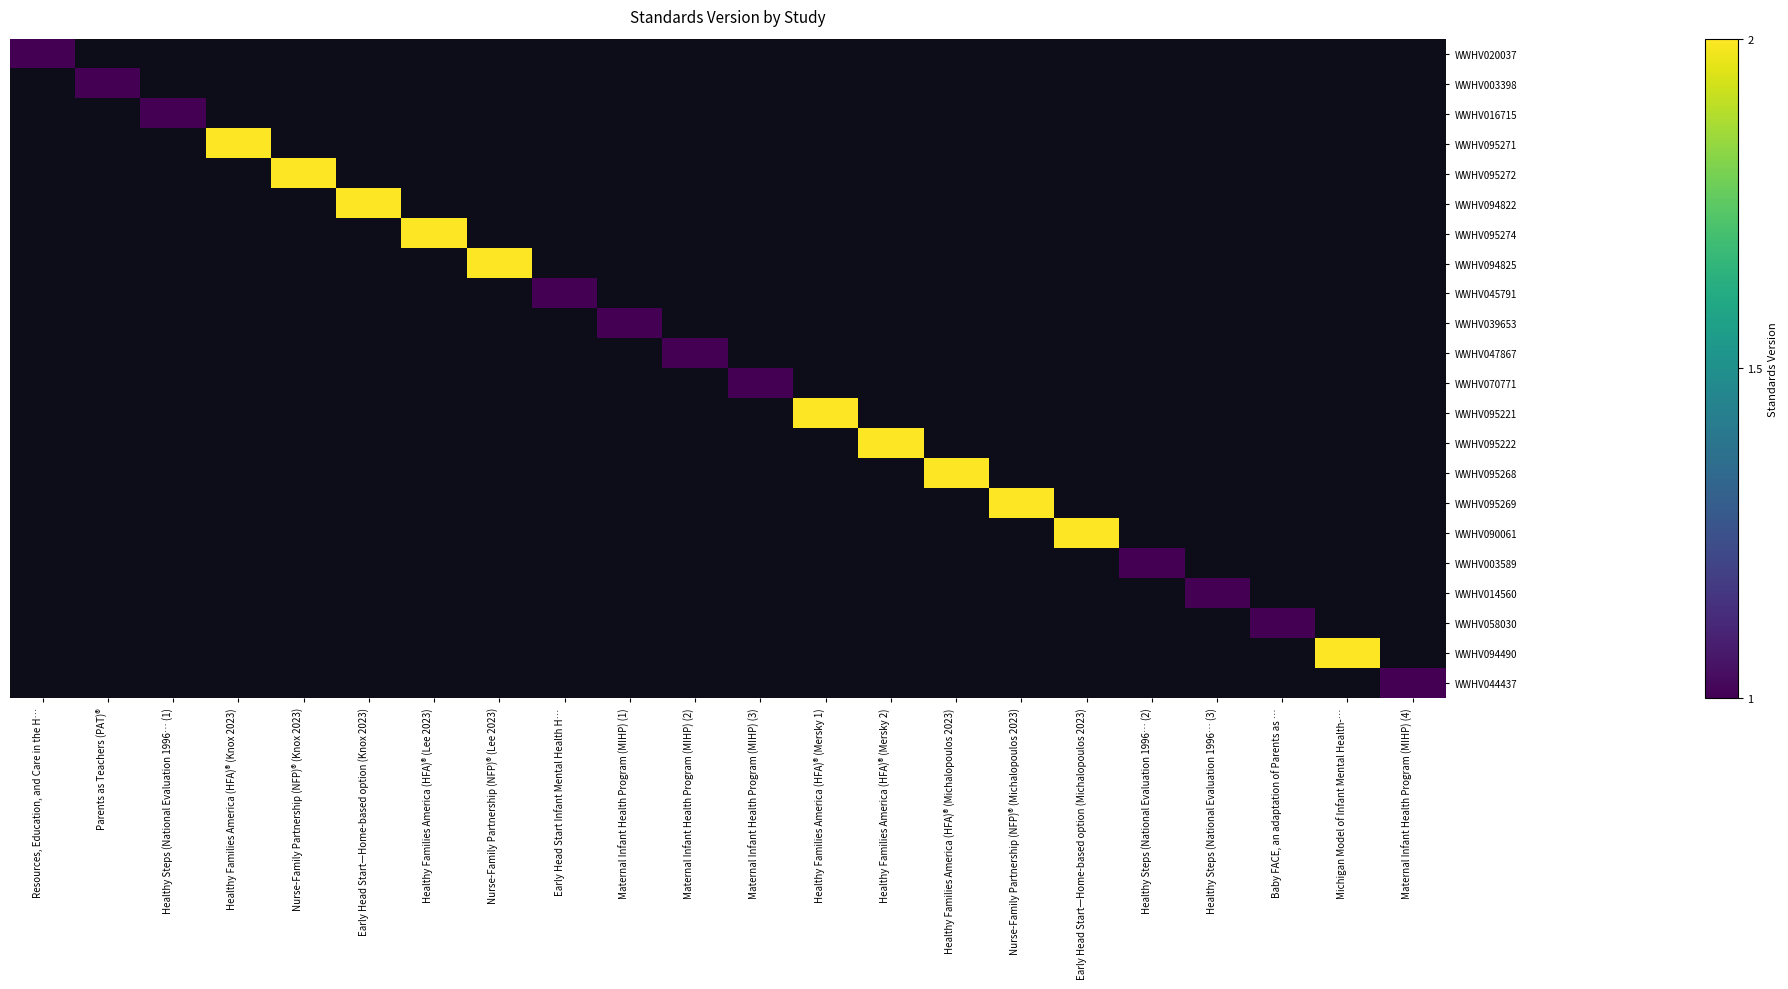

Reading left to right, what are all the values shown in this chart?

WWHV020037: Resources, Education, and Care in the H…=1	Parents as Teachers (PAT)®=0	Healthy Steps (National Evaluation 1996… (1)=0	Healthy Families America (HFA)® (Knox 2023)=0	Nurse-Family Partnership (NFP)® (Knox 2023)=0	Early Head Start—Home-based option (Knox 2023)=0	Healthy Families America (HFA)® (Lee 2023)=0	Nurse-Family Partnership (NFP)® (Lee 2023)=0	Early Head Start Infant Mental Health H…=0	Maternal Infant Health Program (MIHP) (1)=0	Maternal Infant Health Program (MIHP) (2)=0	Maternal Infant Health Program (MIHP) (3)=0	Healthy Families America (HFA)® (Mersky 1)=0	Healthy Families America (HFA)® (Mersky 2)=0	Healthy Families America (HFA)® (Michalopoulos 2023)=0	Nurse-Family Partnership (NFP)® (Michalopoulos 2023)=0	Early Head Start—Home-based option (Michalopoulos 2023)=0	Healthy Steps (National Evaluation 1996… (2)=0	Healthy Steps (National Evaluation 1996… (3)=0	Baby FACE, an adaptation of Parents as …=0	Michigan Model of Infant Mental Health-…=0	Maternal Infant Health Program (MIHP) (4)=0
WWHV003398: Resources, Education, and Care in the H…=0	Parents as Teachers (PAT)®=1	Healthy Steps (National Evaluation 1996… (1)=0	Healthy Families America (HFA)® (Knox 2023)=0	Nurse-Family Partnership (NFP)® (Knox 2023)=0	Early Head Start—Home-based option (Knox 2023)=0	Healthy Families America (HFA)® (Lee 2023)=0	Nurse-Family Partnership (NFP)® (Lee 2023)=0	Early Head Start Infant Mental Health H…=0	Maternal Infant Health Program (MIHP) (1)=0	Maternal Infant Health Program (MIHP) (2)=0	Maternal Infant Health Program (MIHP) (3)=0	Healthy Families America (HFA)® (Mersky 1)=0	Healthy Families America (HFA)® (Mersky 2)=0	Healthy Families America (HFA)® (Michalopoulos 2023)=0	Nurse-Family Partnership (NFP)® (Michalopoulos 2023)=0	Early Head Start—Home-based option (Michalopoulos 2023)=0	Healthy Steps (National Evaluation 1996… (2)=0	Healthy Steps (National Evaluation 1996… (3)=0	Baby FACE, an adaptation of Parents as …=0	Michigan Model of Infant Mental Health-…=0	Maternal Infant Health Program (MIHP) (4)=0
WWHV016715: Resources, Education, and Care in the H…=0	Parents as Teachers (PAT)®=0	Healthy Steps (National Evaluation 1996… (1)=1	Healthy Families America (HFA)® (Knox 2023)=0	Nurse-Family Partnership (NFP)® (Knox 2023)=0	Early Head Start—Home-based option (Knox 2023)=0	Healthy Families America (HFA)® (Lee 2023)=0	Nurse-Family Partnership (NFP)® (Lee 2023)=0	Early Head Start Infant Mental Health H…=0	Maternal Infant Health Program (MIHP) (1)=0	Maternal Infant Health Program (MIHP) (2)=0	Maternal Infant Health Program (MIHP) (3)=0	Healthy Families America (HFA)® (Mersky 1)=0	Healthy Families America (HFA)® (Mersky 2)=0	Healthy Families America (HFA)® (Michalopoulos 2023)=0	Nurse-Family Partnership (NFP)® (Michalopoulos 2023)=0	Early Head Start—Home-based option (Michalopoulos 2023)=0	Healthy Steps (National Evaluation 1996… (2)=0	Healthy Steps (National Evaluation 1996… (3)=0	Baby FACE, an adaptation of Parents as …=0	Michigan Model of Infant Mental Health-…=0	Maternal Infant Health Program (MIHP) (4)=0
WWHV095271: Resources, Education, and Care in the H…=0	Parents as Teachers (PAT)®=0	Healthy Steps (National Evaluation 1996… (1)=0	Healthy Families America (HFA)® (Knox 2023)=2	Nurse-Family Partnership (NFP)® (Knox 2023)=0	Early Head Start—Home-based option (Knox 2023)=0	Healthy Families America (HFA)® (Lee 2023)=0	Nurse-Family Partnership (NFP)® (Lee 2023)=0	Early Head Start Infant Mental Health H…=0	Maternal Infant Health Program (MIHP) (1)=0	Maternal Infant Health Program (MIHP) (2)=0	Maternal Infant Health Program (MIHP) (3)=0	Healthy Families America (HFA)® (Mersky 1)=0	Healthy Families America (HFA)® (Mersky 2)=0	Healthy Families America (HFA)® (Michalopoulos 2023)=0	Nurse-Family Partnership (NFP)® (Michalopoulos 2023)=0	Early Head Start—Home-based option (Michalopoulos 2023)=0	Healthy Steps (National Evaluation 1996… (2)=0	Healthy Steps (National Evaluation 1996… (3)=0	Baby FACE, an adaptation of Parents as …=0	Michigan Model of Infant Mental Health-…=0	Maternal Infant Health Program (MIHP) (4)=0
WWHV095272: Resources, Education, and Care in the H…=0	Parents as Teachers (PAT)®=0	Healthy Steps (National Evaluation 1996… (1)=0	Healthy Families America (HFA)® (Knox 2023)=0	Nurse-Family Partnership (NFP)® (Knox 2023)=2	Early Head Start—Home-based option (Knox 2023)=0	Healthy Families America (HFA)® (Lee 2023)=0	Nurse-Family Partnership (NFP)® (Lee 2023)=0	Early Head Start Infant Mental Health H…=0	Maternal Infant Health Program (MIHP) (1)=0	Maternal Infant Health Program (MIHP) (2)=0	Maternal Infant Health Program (MIHP) (3)=0	Healthy Families America (HFA)® (Mersky 1)=0	Healthy Families America (HFA)® (Mersky 2)=0	Healthy Families America (HFA)® (Michalopoulos 2023)=0	Nurse-Family Partnership (NFP)® (Michalopoulos 2023)=0	Early Head Start—Home-based option (Michalopoulos 2023)=0	Healthy Steps (National Evaluation 1996… (2)=0	Healthy Steps (National Evaluation 1996… (3)=0	Baby FACE, an adaptation of Parents as …=0	Michigan Model of Infant Mental Health-…=0	Maternal Infant Health Program (MIHP) (4)=0
WWHV094822: Resources, Education, and Care in the H…=0	Parents as Teachers (PAT)®=0	Healthy Steps (National Evaluation 1996… (1)=0	Healthy Families America (HFA)® (Knox 2023)=0	Nurse-Family Partnership (NFP)® (Knox 2023)=0	Early Head Start—Home-based option (Knox 2023)=2	Healthy Families America (HFA)® (Lee 2023)=0	Nurse-Family Partnership (NFP)® (Lee 2023)=0	Early Head Start Infant Mental Health H…=0	Maternal Infant Health Program (MIHP) (1)=0	Maternal Infant Health Program (MIHP) (2)=0	Maternal Infant Health Program (MIHP) (3)=0	Healthy Families America (HFA)® (Mersky 1)=0	Healthy Families America (HFA)® (Mersky 2)=0	Healthy Families America (HFA)® (Michalopoulos 2023)=0	Nurse-Family Partnership (NFP)® (Michalopoulos 2023)=0	Early Head Start—Home-based option (Michalopoulos 2023)=0	Healthy Steps (National Evaluation 1996… (2)=0	Healthy Steps (National Evaluation 1996… (3)=0	Baby FACE, an adaptation of Parents as …=0	Michigan Model of Infant Mental Health-…=0	Maternal Infant Health Program (MIHP) (4)=0
WWHV095274: Resources, Education, and Care in the H…=0	Parents as Teachers (PAT)®=0	Healthy Steps (National Evaluation 1996… (1)=0	Healthy Families America (HFA)® (Knox 2023)=0	Nurse-Family Partnership (NFP)® (Knox 2023)=0	Early Head Start—Home-based option (Knox 2023)=0	Healthy Families America (HFA)® (Lee 2023)=2	Nurse-Family Partnership (NFP)® (Lee 2023)=0	Early Head Start Infant Mental Health H…=0	Maternal Infant Health Program (MIHP) (1)=0	Maternal Infant Health Program (MIHP) (2)=0	Maternal Infant Health Program (MIHP) (3)=0	Healthy Families America (HFA)® (Mersky 1)=0	Healthy Families America (HFA)® (Mersky 2)=0	Healthy Families America (HFA)® (Michalopoulos 2023)=0	Nurse-Family Partnership (NFP)® (Michalopoulos 2023)=0	Early Head Start—Home-based option (Michalopoulos 2023)=0	Healthy Steps (National Evaluation 1996… (2)=0	Healthy Steps (National Evaluation 1996… (3)=0	Baby FACE, an adaptation of Parents as …=0	Michigan Model of Infant Mental Health-…=0	Maternal Infant Health Program (MIHP) (4)=0
WWHV094825: Resources, Education, and Care in the H…=0	Parents as Teachers (PAT)®=0	Healthy Steps (National Evaluation 1996… (1)=0	Healthy Families America (HFA)® (Knox 2023)=0	Nurse-Family Partnership (NFP)® (Knox 2023)=0	Early Head Start—Home-based option (Knox 2023)=0	Healthy Families America (HFA)® (Lee 2023)=0	Nurse-Family Partnership (NFP)® (Lee 2023)=2	Early Head Start Infant Mental Health H…=0	Maternal Infant Health Program (MIHP) (1)=0	Maternal Infant Health Program (MIHP) (2)=0	Maternal Infant Health Program (MIHP) (3)=0	Healthy Families America (HFA)® (Mersky 1)=0	Healthy Families America (HFA)® (Mersky 2)=0	Healthy Families America (HFA)® (Michalopoulos 2023)=0	Nurse-Family Partnership (NFP)® (Michalopoulos 2023)=0	Early Head Start—Home-based option (Michalopoulos 2023)=0	Healthy Steps (National Evaluation 1996… (2)=0	Healthy Steps (National Evaluation 1996… (3)=0	Baby FACE, an adaptation of Parents as …=0	Michigan Model of Infant Mental Health-…=0	Maternal Infant Health Program (MIHP) (4)=0
WWHV045791: Resources, Education, and Care in the H…=0	Parents as Teachers (PAT)®=0	Healthy Steps (National Evaluation 1996… (1)=0	Healthy Families America (HFA)® (Knox 2023)=0	Nurse-Family Partnership (NFP)® (Knox 2023)=0	Early Head Start—Home-based option (Knox 2023)=0	Healthy Families America (HFA)® (Lee 2023)=0	Nurse-Family Partnership (NFP)® (Lee 2023)=0	Early Head Start Infant Mental Health H…=1	Maternal Infant Health Program (MIHP) (1)=0	Maternal Infant Health Program (MIHP) (2)=0	Maternal Infant Health Program (MIHP) (3)=0	Healthy Families America (HFA)® (Mersky 1)=0	Healthy Families America (HFA)® (Mersky 2)=0	Healthy Families America (HFA)® (Michalopoulos 2023)=0	Nurse-Family Partnership (NFP)® (Michalopoulos 2023)=0	Early Head Start—Home-based option (Michalopoulos 2023)=0	Healthy Steps (National Evaluation 1996… (2)=0	Healthy Steps (National Evaluation 1996… (3)=0	Baby FACE, an adaptation of Parents as …=0	Michigan Model of Infant Mental Health-…=0	Maternal Infant Health Program (MIHP) (4)=0
WWHV039653: Resources, Education, and Care in the H…=0	Parents as Teachers (PAT)®=0	Healthy Steps (National Evaluation 1996… (1)=0	Healthy Families America (HFA)® (Knox 2023)=0	Nurse-Family Partnership (NFP)® (Knox 2023)=0	Early Head Start—Home-based option (Knox 2023)=0	Healthy Families America (HFA)® (Lee 2023)=0	Nurse-Family Partnership (NFP)® (Lee 2023)=0	Early Head Start Infant Mental Health H…=0	Maternal Infant Health Program (MIHP) (1)=1	Maternal Infant Health Program (MIHP) (2)=0	Maternal Infant Health Program (MIHP) (3)=0	Healthy Families America (HFA)® (Mersky 1)=0	Healthy Families America (HFA)® (Mersky 2)=0	Healthy Families America (HFA)® (Michalopoulos 2023)=0	Nurse-Family Partnership (NFP)® (Michalopoulos 2023)=0	Early Head Start—Home-based option (Michalopoulos 2023)=0	Healthy Steps (National Evaluation 1996… (2)=0	Healthy Steps (National Evaluation 1996… (3)=0	Baby FACE, an adaptation of Parents as …=0	Michigan Model of Infant Mental Health-…=0	Maternal Infant Health Program (MIHP) (4)=0
WWHV047867: Resources, Education, and Care in the H…=0	Parents as Teachers (PAT)®=0	Healthy Steps (National Evaluation 1996… (1)=0	Healthy Families America (HFA)® (Knox 2023)=0	Nurse-Family Partnership (NFP)® (Knox 2023)=0	Early Head Start—Home-based option (Knox 2023)=0	Healthy Families America (HFA)® (Lee 2023)=0	Nurse-Family Partnership (NFP)® (Lee 2023)=0	Early Head Start Infant Mental Health H…=0	Maternal Infant Health Program (MIHP) (1)=0	Maternal Infant Health Program (MIHP) (2)=1	Maternal Infant Health Program (MIHP) (3)=0	Healthy Families America (HFA)® (Mersky 1)=0	Healthy Families America (HFA)® (Mersky 2)=0	Healthy Families America (HFA)® (Michalopoulos 2023)=0	Nurse-Family Partnership (NFP)® (Michalopoulos 2023)=0	Early Head Start—Home-based option (Michalopoulos 2023)=0	Healthy Steps (National Evaluation 1996… (2)=0	Healthy Steps (National Evaluation 1996… (3)=0	Baby FACE, an adaptation of Parents as …=0	Michigan Model of Infant Mental Health-…=0	Maternal Infant Health Program (MIHP) (4)=0
WWHV070771: Resources, Education, and Care in the H…=0	Parents as Teachers (PAT)®=0	Healthy Steps (National Evaluation 1996… (1)=0	Healthy Families America (HFA)® (Knox 2023)=0	Nurse-Family Partnership (NFP)® (Knox 2023)=0	Early Head Start—Home-based option (Knox 2023)=0	Healthy Families America (HFA)® (Lee 2023)=0	Nurse-Family Partnership (NFP)® (Lee 2023)=0	Early Head Start Infant Mental Health H…=0	Maternal Infant Health Program (MIHP) (1)=0	Maternal Infant Health Program (MIHP) (2)=0	Maternal Infant Health Program (MIHP) (3)=1	Healthy Families America (HFA)® (Mersky 1)=0	Healthy Families America (HFA)® (Mersky 2)=0	Healthy Families America (HFA)® (Michalopoulos 2023)=0	Nurse-Family Partnership (NFP)® (Michalopoulos 2023)=0	Early Head Start—Home-based option (Michalopoulos 2023)=0	Healthy Steps (National Evaluation 1996… (2)=0	Healthy Steps (National Evaluation 1996… (3)=0	Baby FACE, an adaptation of Parents as …=0	Michigan Model of Infant Mental Health-…=0	Maternal Infant Health Program (MIHP) (4)=0
WWHV095221: Resources, Education, and Care in the H…=0	Parents as Teachers (PAT)®=0	Healthy Steps (National Evaluation 1996… (1)=0	Healthy Families America (HFA)® (Knox 2023)=0	Nurse-Family Partnership (NFP)® (Knox 2023)=0	Early Head Start—Home-based option (Knox 2023)=0	Healthy Families America (HFA)® (Lee 2023)=0	Nurse-Family Partnership (NFP)® (Lee 2023)=0	Early Head Start Infant Mental Health H…=0	Maternal Infant Health Program (MIHP) (1)=0	Maternal Infant Health Program (MIHP) (2)=0	Maternal Infant Health Program (MIHP) (3)=0	Healthy Families America (HFA)® (Mersky 1)=2	Healthy Families America (HFA)® (Mersky 2)=0	Healthy Families America (HFA)® (Michalopoulos 2023)=0	Nurse-Family Partnership (NFP)® (Michalopoulos 2023)=0	Early Head Start—Home-based option (Michalopoulos 2023)=0	Healthy Steps (National Evaluation 1996… (2)=0	Healthy Steps (National Evaluation 1996… (3)=0	Baby FACE, an adaptation of Parents as …=0	Michigan Model of Infant Mental Health-…=0	Maternal Infant Health Program (MIHP) (4)=0
WWHV095222: Resources, Education, and Care in the H…=0	Parents as Teachers (PAT)®=0	Healthy Steps (National Evaluation 1996… (1)=0	Healthy Families America (HFA)® (Knox 2023)=0	Nurse-Family Partnership (NFP)® (Knox 2023)=0	Early Head Start—Home-based option (Knox 2023)=0	Healthy Families America (HFA)® (Lee 2023)=0	Nurse-Family Partnership (NFP)® (Lee 2023)=0	Early Head Start Infant Mental Health H…=0	Maternal Infant Health Program (MIHP) (1)=0	Maternal Infant Health Program (MIHP) (2)=0	Maternal Infant Health Program (MIHP) (3)=0	Healthy Families America (HFA)® (Mersky 1)=0	Healthy Families America (HFA)® (Mersky 2)=2	Healthy Families America (HFA)® (Michalopoulos 2023)=0	Nurse-Family Partnership (NFP)® (Michalopoulos 2023)=0	Early Head Start—Home-based option (Michalopoulos 2023)=0	Healthy Steps (National Evaluation 1996… (2)=0	Healthy Steps (National Evaluation 1996… (3)=0	Baby FACE, an adaptation of Parents as …=0	Michigan Model of Infant Mental Health-…=0	Maternal Infant Health Program (MIHP) (4)=0
WWHV095268: Resources, Education, and Care in the H…=0	Parents as Teachers (PAT)®=0	Healthy Steps (National Evaluation 1996… (1)=0	Healthy Families America (HFA)® (Knox 2023)=0	Nurse-Family Partnership (NFP)® (Knox 2023)=0	Early Head Start—Home-based option (Knox 2023)=0	Healthy Families America (HFA)® (Lee 2023)=0	Nurse-Family Partnership (NFP)® (Lee 2023)=0	Early Head Start Infant Mental Health H…=0	Maternal Infant Health Program (MIHP) (1)=0	Maternal Infant Health Program (MIHP) (2)=0	Maternal Infant Health Program (MIHP) (3)=0	Healthy Families America (HFA)® (Mersky 1)=0	Healthy Families America (HFA)® (Mersky 2)=0	Healthy Families America (HFA)® (Michalopoulos 2023)=2	Nurse-Family Partnership (NFP)® (Michalopoulos 2023)=0	Early Head Start—Home-based option (Michalopoulos 2023)=0	Healthy Steps (National Evaluation 1996… (2)=0	Healthy Steps (National Evaluation 1996… (3)=0	Baby FACE, an adaptation of Parents as …=0	Michigan Model of Infant Mental Health-…=0	Maternal Infant Health Program (MIHP) (4)=0
WWHV095269: Resources, Education, and Care in the H…=0	Parents as Teachers (PAT)®=0	Healthy Steps (National Evaluation 1996… (1)=0	Healthy Families America (HFA)® (Knox 2023)=0	Nurse-Family Partnership (NFP)® (Knox 2023)=0	Early Head Start—Home-based option (Knox 2023)=0	Healthy Families America (HFA)® (Lee 2023)=0	Nurse-Family Partnership (NFP)® (Lee 2023)=0	Early Head Start Infant Mental Health H…=0	Maternal Infant Health Program (MIHP) (1)=0	Maternal Infant Health Program (MIHP) (2)=0	Maternal Infant Health Program (MIHP) (3)=0	Healthy Families America (HFA)® (Mersky 1)=0	Healthy Families America (HFA)® (Mersky 2)=0	Healthy Families America (HFA)® (Michalopoulos 2023)=0	Nurse-Family Partnership (NFP)® (Michalopoulos 2023)=2	Early Head Start—Home-based option (Michalopoulos 2023)=0	Healthy Steps (National Evaluation 1996… (2)=0	Healthy Steps (National Evaluation 1996… (3)=0	Baby FACE, an adaptation of Parents as …=0	Michigan Model of Infant Mental Health-…=0	Maternal Infant Health Program (MIHP) (4)=0
WWHV090061: Resources, Education, and Care in the H…=0	Parents as Teachers (PAT)®=0	Healthy Steps (National Evaluation 1996… (1)=0	Healthy Families America (HFA)® (Knox 2023)=0	Nurse-Family Partnership (NFP)® (Knox 2023)=0	Early Head Start—Home-based option (Knox 2023)=0	Healthy Families America (HFA)® (Lee 2023)=0	Nurse-Family Partnership (NFP)® (Lee 2023)=0	Early Head Start Infant Mental Health H…=0	Maternal Infant Health Program (MIHP) (1)=0	Maternal Infant Health Program (MIHP) (2)=0	Maternal Infant Health Program (MIHP) (3)=0	Healthy Families America (HFA)® (Mersky 1)=0	Healthy Families America (HFA)® (Mersky 2)=0	Healthy Families America (HFA)® (Michalopoulos 2023)=0	Nurse-Family Partnership (NFP)® (Michalopoulos 2023)=0	Early Head Start—Home-based option (Michalopoulos 2023)=2	Healthy Steps (National Evaluation 1996… (2)=0	Healthy Steps (National Evaluation 1996… (3)=0	Baby FACE, an adaptation of Parents as …=0	Michigan Model of Infant Mental Health-…=0	Maternal Infant Health Program (MIHP) (4)=0
WWHV003589: Resources, Education, and Care in the H…=0	Parents as Teachers (PAT)®=0	Healthy Steps (National Evaluation 1996… (1)=0	Healthy Families America (HFA)® (Knox 2023)=0	Nurse-Family Partnership (NFP)® (Knox 2023)=0	Early Head Start—Home-based option (Knox 2023)=0	Healthy Families America (HFA)® (Lee 2023)=0	Nurse-Family Partnership (NFP)® (Lee 2023)=0	Early Head Start Infant Mental Health H…=0	Maternal Infant Health Program (MIHP) (1)=0	Maternal Infant Health Program (MIHP) (2)=0	Maternal Infant Health Program (MIHP) (3)=0	Healthy Families America (HFA)® (Mersky 1)=0	Healthy Families America (HFA)® (Mersky 2)=0	Healthy Families America (HFA)® (Michalopoulos 2023)=0	Nurse-Family Partnership (NFP)® (Michalopoulos 2023)=0	Early Head Start—Home-based option (Michalopoulos 2023)=0	Healthy Steps (National Evaluation 1996… (2)=1	Healthy Steps (National Evaluation 1996… (3)=0	Baby FACE, an adaptation of Parents as …=0	Michigan Model of Infant Mental Health-…=0	Maternal Infant Health Program (MIHP) (4)=0
WWHV014560: Resources, Education, and Care in the H…=0	Parents as Teachers (PAT)®=0	Healthy Steps (National Evaluation 1996… (1)=0	Healthy Families America (HFA)® (Knox 2023)=0	Nurse-Family Partnership (NFP)® (Knox 2023)=0	Early Head Start—Home-based option (Knox 2023)=0	Healthy Families America (HFA)® (Lee 2023)=0	Nurse-Family Partnership (NFP)® (Lee 2023)=0	Early Head Start Infant Mental Health H…=0	Maternal Infant Health Program (MIHP) (1)=0	Maternal Infant Health Program (MIHP) (2)=0	Maternal Infant Health Program (MIHP) (3)=0	Healthy Families America (HFA)® (Mersky 1)=0	Healthy Families America (HFA)® (Mersky 2)=0	Healthy Families America (HFA)® (Michalopoulos 2023)=0	Nurse-Family Partnership (NFP)® (Michalopoulos 2023)=0	Early Head Start—Home-based option (Michalopoulos 2023)=0	Healthy Steps (National Evaluation 1996… (2)=0	Healthy Steps (National Evaluation 1996… (3)=1	Baby FACE, an adaptation of Parents as …=0	Michigan Model of Infant Mental Health-…=0	Maternal Infant Health Program (MIHP) (4)=0
WWHV058030: Resources, Education, and Care in the H…=0	Parents as Teachers (PAT)®=0	Healthy Steps (National Evaluation 1996… (1)=0	Healthy Families America (HFA)® (Knox 2023)=0	Nurse-Family Partnership (NFP)® (Knox 2023)=0	Early Head Start—Home-based option (Knox 2023)=0	Healthy Families America (HFA)® (Lee 2023)=0	Nurse-Family Partnership (NFP)® (Lee 2023)=0	Early Head Start Infant Mental Health H…=0	Maternal Infant Health Program (MIHP) (1)=0	Maternal Infant Health Program (MIHP) (2)=0	Maternal Infant Health Program (MIHP) (3)=0	Healthy Families America (HFA)® (Mersky 1)=0	Healthy Families America (HFA)® (Mersky 2)=0	Healthy Families America (HFA)® (Michalopoulos 2023)=0	Nurse-Family Partnership (NFP)® (Michalopoulos 2023)=0	Early Head Start—Home-based option (Michalopoulos 2023)=0	Healthy Steps (National Evaluation 1996… (2)=0	Healthy Steps (National Evaluation 1996… (3)=0	Baby FACE, an adaptation of Parents as …=1	Michigan Model of Infant Mental Health-…=0	Maternal Infant Health Program (MIHP) (4)=0
WWHV094490: Resources, Education, and Care in the H…=0	Parents as Teachers (PAT)®=0	Healthy Steps (National Evaluation 1996… (1)=0	Healthy Families America (HFA)® (Knox 2023)=0	Nurse-Family Partnership (NFP)® (Knox 2023)=0	Early Head Start—Home-based option (Knox 2023)=0	Healthy Families America (HFA)® (Lee 2023)=0	Nurse-Family Partnership (NFP)® (Lee 2023)=0	Early Head Start Infant Mental Health H…=0	Maternal Infant Health Program (MIHP) (1)=0	Maternal Infant Health Program (MIHP) (2)=0	Maternal Infant Health Program (MIHP) (3)=0	Healthy Families America (HFA)® (Mersky 1)=0	Healthy Families America (HFA)® (Mersky 2)=0	Healthy Families America (HFA)® (Michalopoulos 2023)=0	Nurse-Family Partnership (NFP)® (Michalopoulos 2023)=0	Early Head Start—Home-based option (Michalopoulos 2023)=0	Healthy Steps (National Evaluation 1996… (2)=0	Healthy Steps (National Evaluation 1996… (3)=0	Baby FACE, an adaptation of Parents as …=0	Michigan Model of Infant Mental Health-…=2	Maternal Infant Health Program (MIHP) (4)=0
WWHV044437: Resources, Education, and Care in the H…=0	Parents as Teachers (PAT)®=0	Healthy Steps (National Evaluation 1996… (1)=0	Healthy Families America (HFA)® (Knox 2023)=0	Nurse-Family Partnership (NFP)® (Knox 2023)=0	Early Head Start—Home-based option (Knox 2023)=0	Healthy Families America (HFA)® (Lee 2023)=0	Nurse-Family Partnership (NFP)® (Lee 2023)=0	Early Head Start Infant Mental Health H…=0	Maternal Infant Health Program (MIHP) (1)=0	Maternal Infant Health Program (MIHP) (2)=0	Maternal Infant Health Program (MIHP) (3)=0	Healthy Families America (HFA)® (Mersky 1)=0	Healthy Families America (HFA)® (Mersky 2)=0	Healthy Families America (HFA)® (Michalopoulos 2023)=0	Nurse-Family Partnership (NFP)® (Michalopoulos 2023)=0	Early Head Start—Home-based option (Michalopoulos 2023)=0	Healthy Steps (National Evaluation 1996… (2)=0	Healthy Steps (National Evaluation 1996… (3)=0	Baby FACE, an adaptation of Parents as …=0	Michigan Model of Infant Mental Health-…=0	Maternal Infant Health Program (MIHP) (4)=1